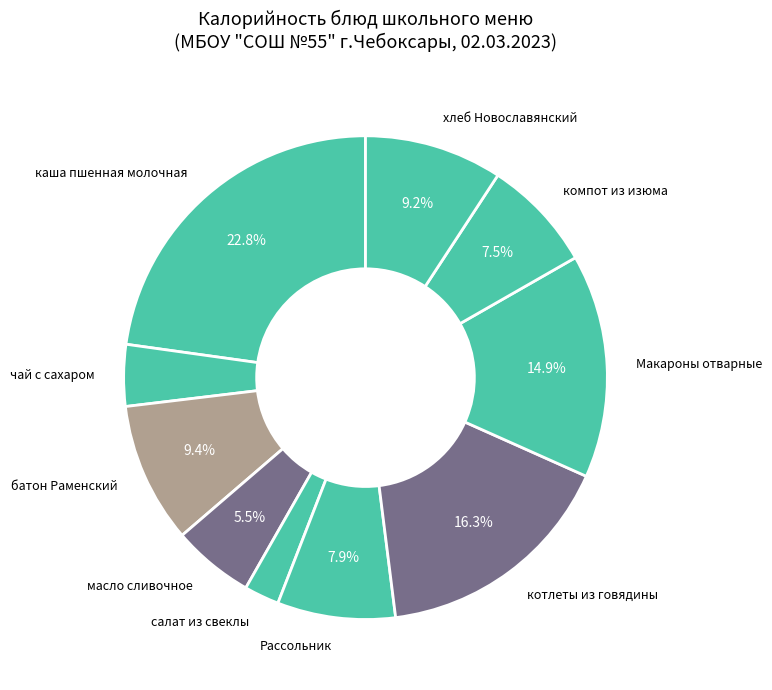

True or false: Макароны отварные accounts for 15% of the total.

True